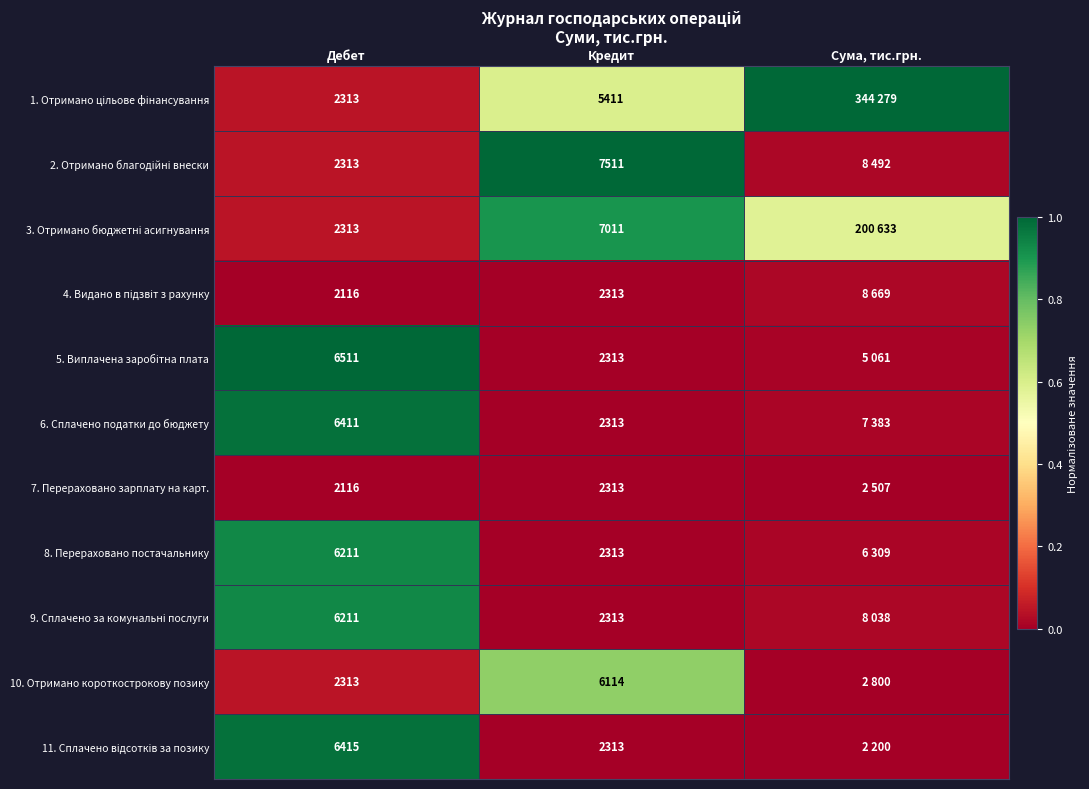

The 10. Отримано короткострокову позику series shows 0.0 at Сума, тис.грн.. True or false?

False